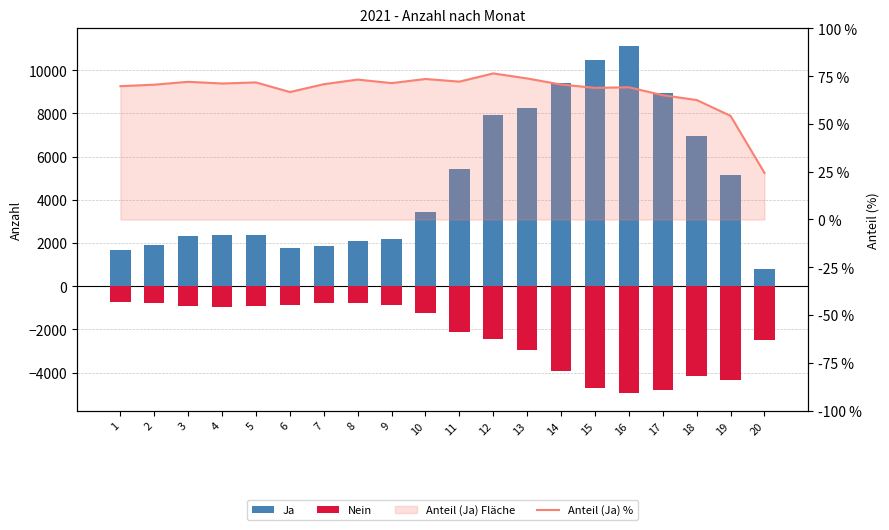

Read the Nein value at 8.

-761.0